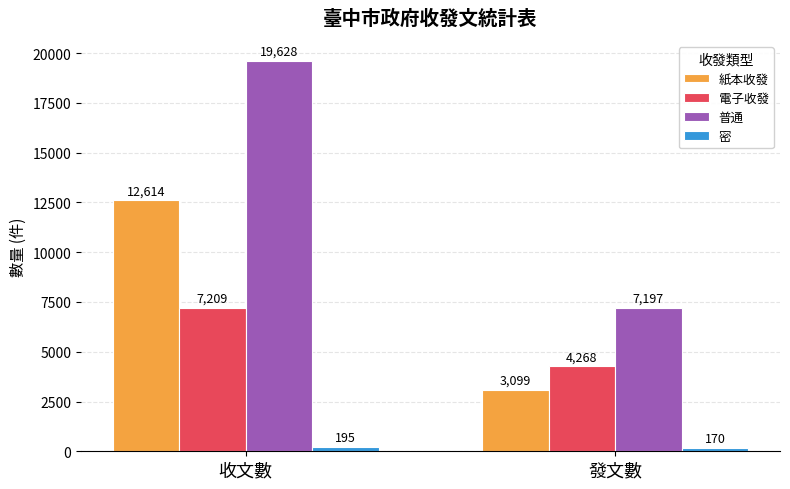

What is the difference between the maximum and minimum values in the 電子收發 series?

2941